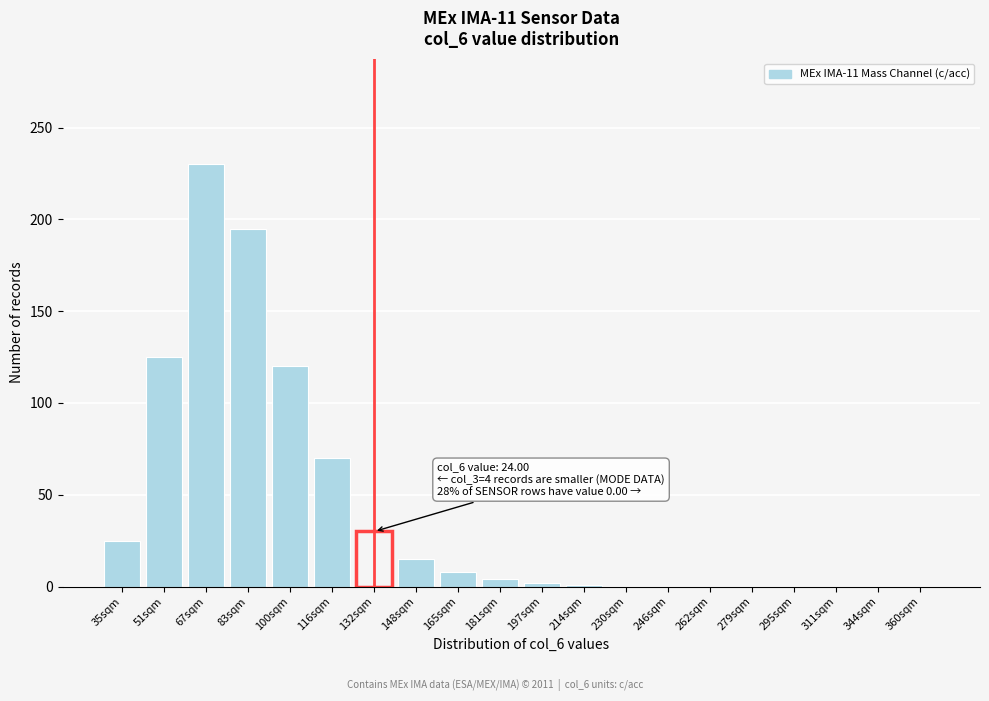

What is the change in value from 67sqm to 311sqm?

-230